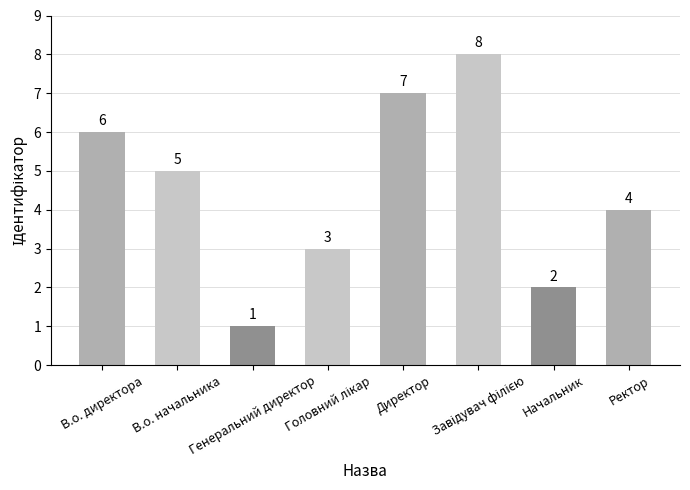

What is the difference between the second highest and second lowest values?

5